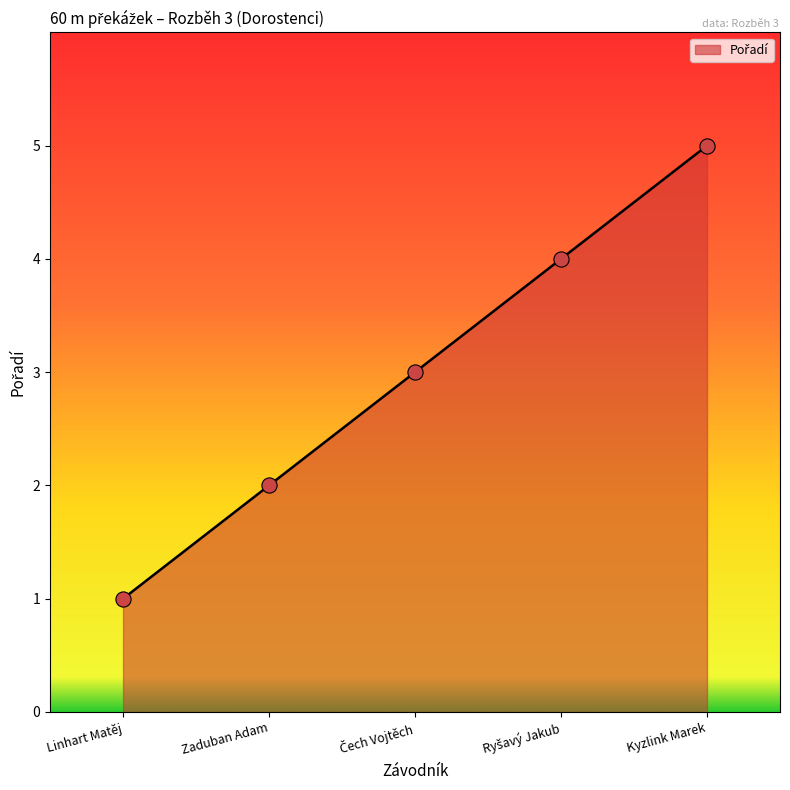

Which has a higher value, Zaduban Adam or Linhart Matěj?

Zaduban Adam